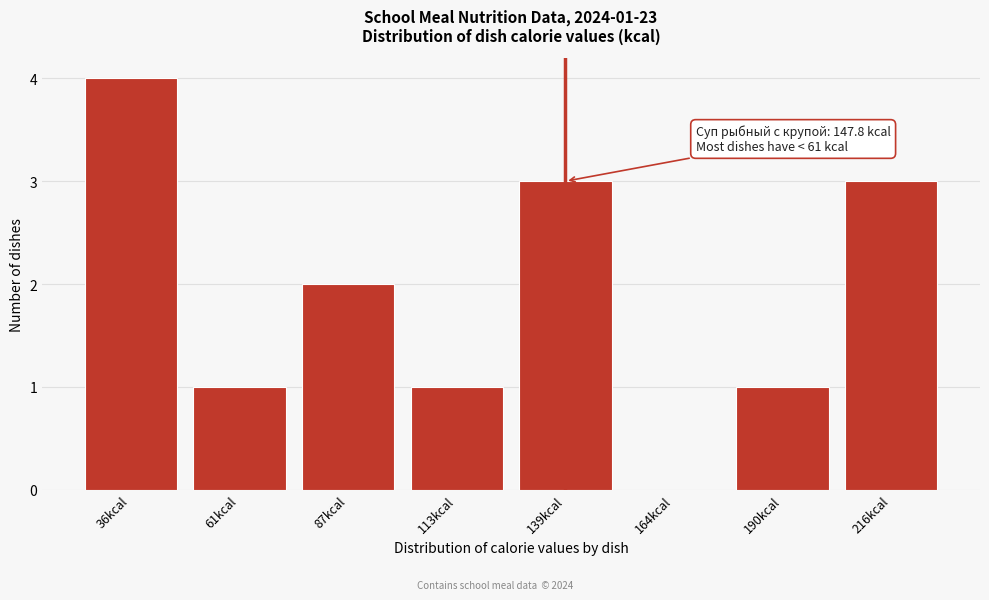

Reading left to right, list all the values displayed in this chart.

36kcal=4	61kcal=1	87kcal=2	113kcal=1	139kcal=3	164kcal=0	190kcal=1	216kcal=3